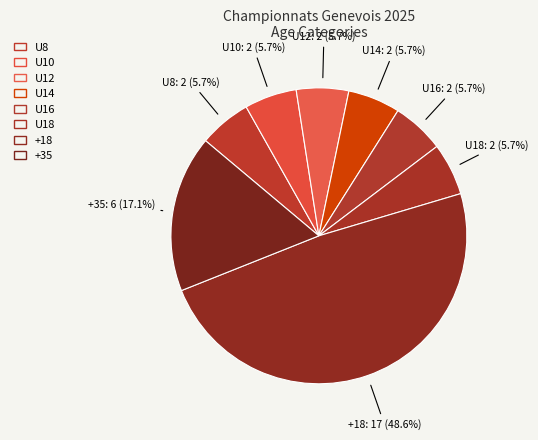

What percentage is the U18 slice, to the nearest percent?

6%